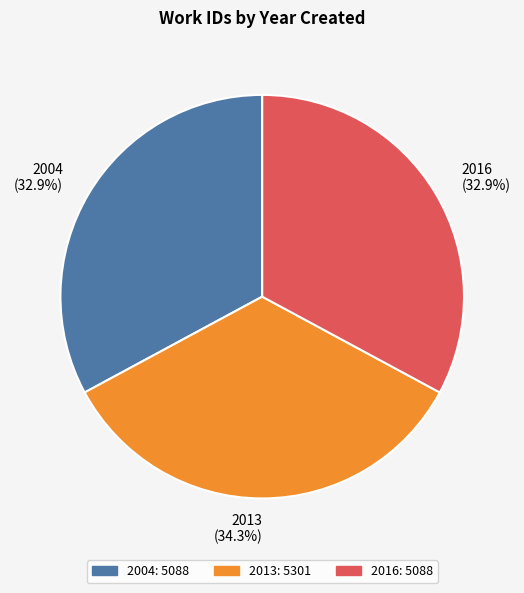

Is 2013 (34.3%) the majority of the pie?

No